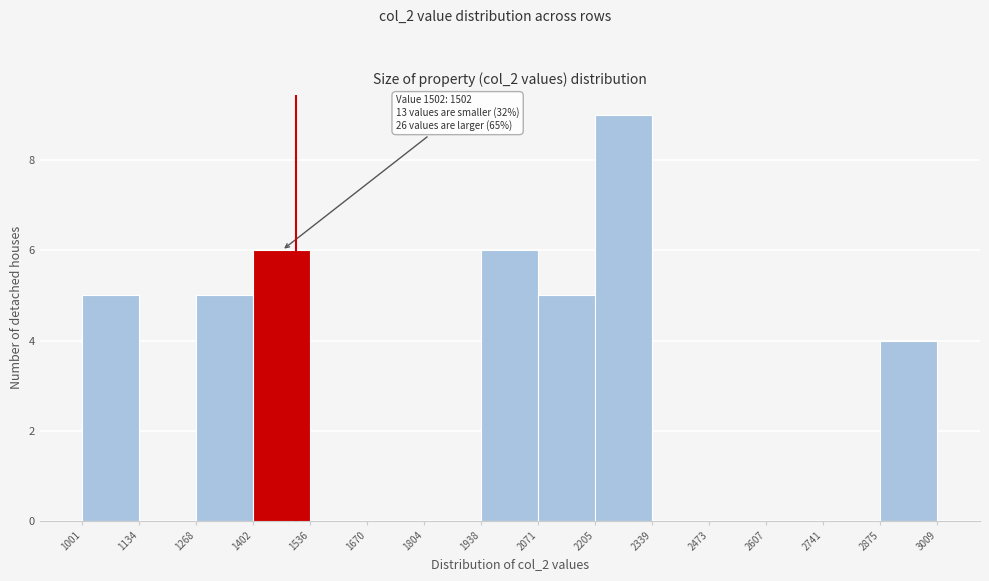

Over which range of the x-axis is the bar tallest?

2205 to 2339